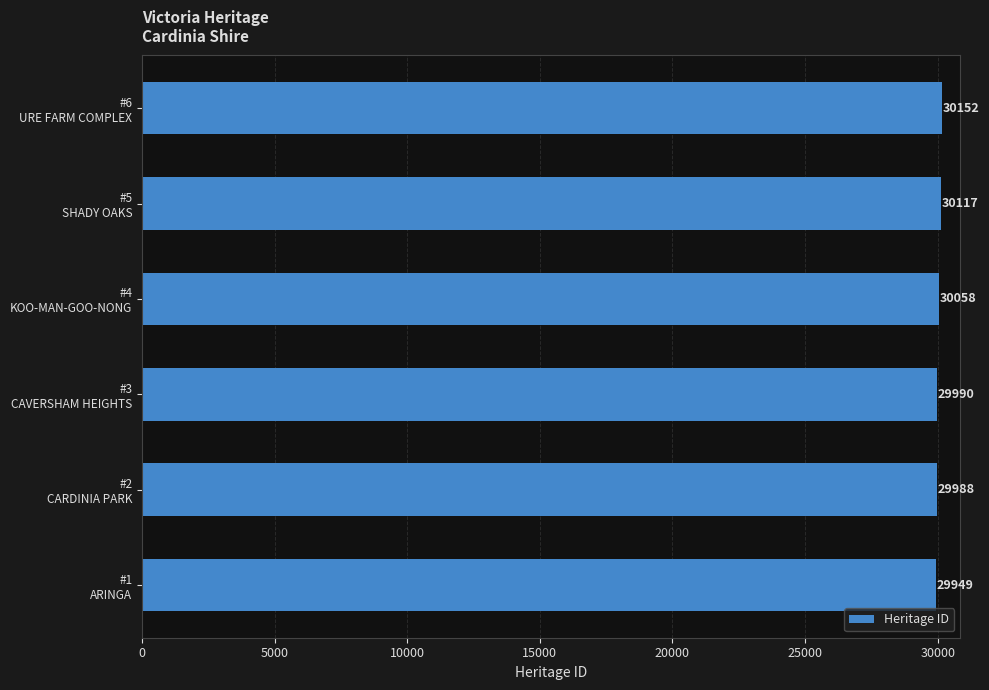

Reading top to bottom, transcribe all the data shown in this chart.

30152	30117	30058	29990	29988	29949